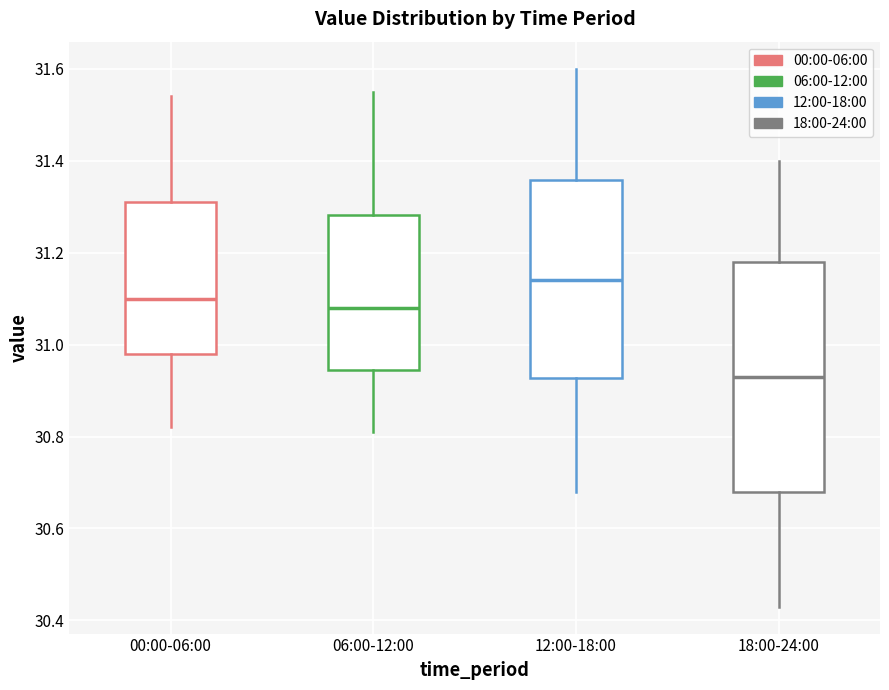

Which box has the highest median line?

12:00-18:00